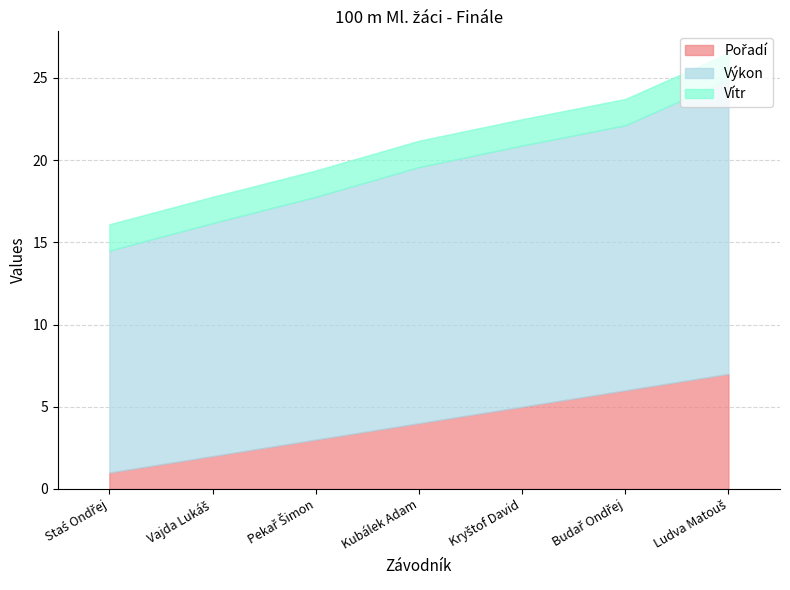

What is the total value across all series at Kubálek Adam?

21.2